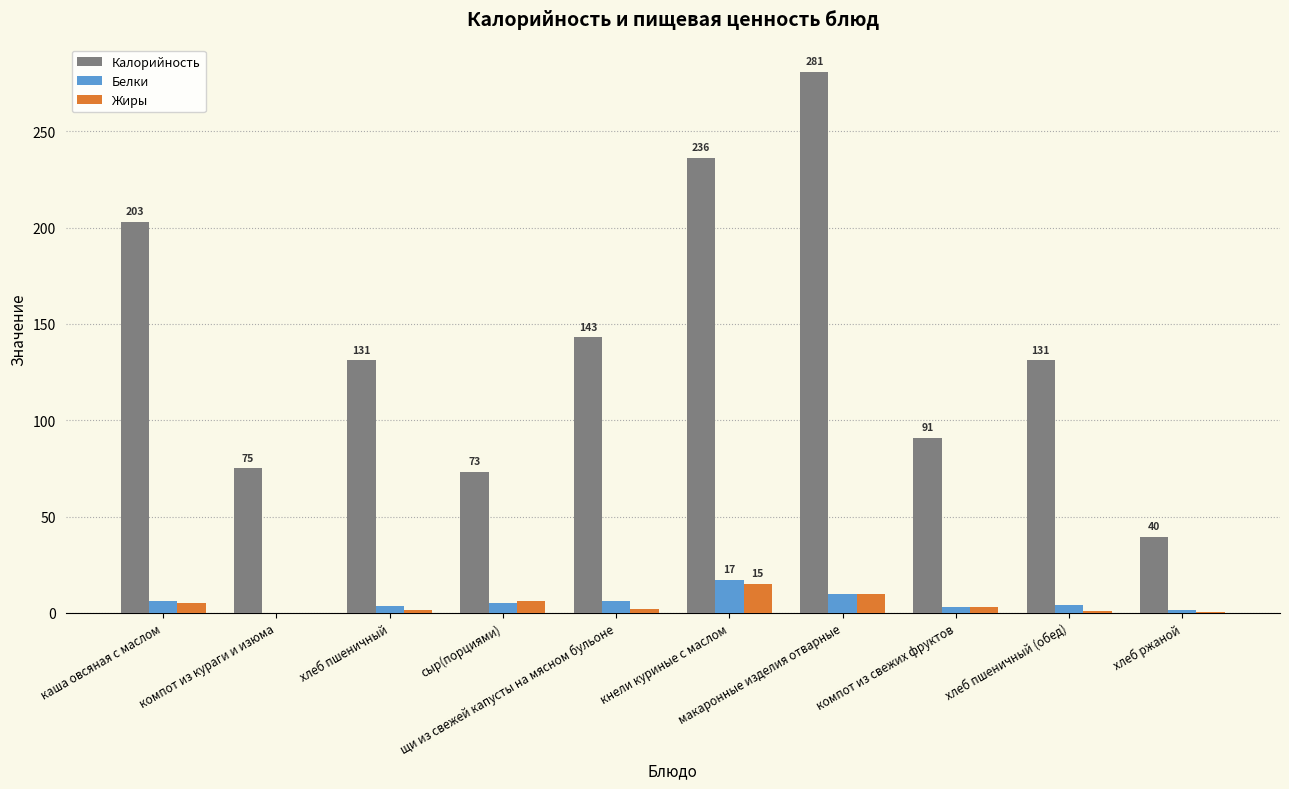

At which category is the sum across all series the highest?

макаронные изделия отварные